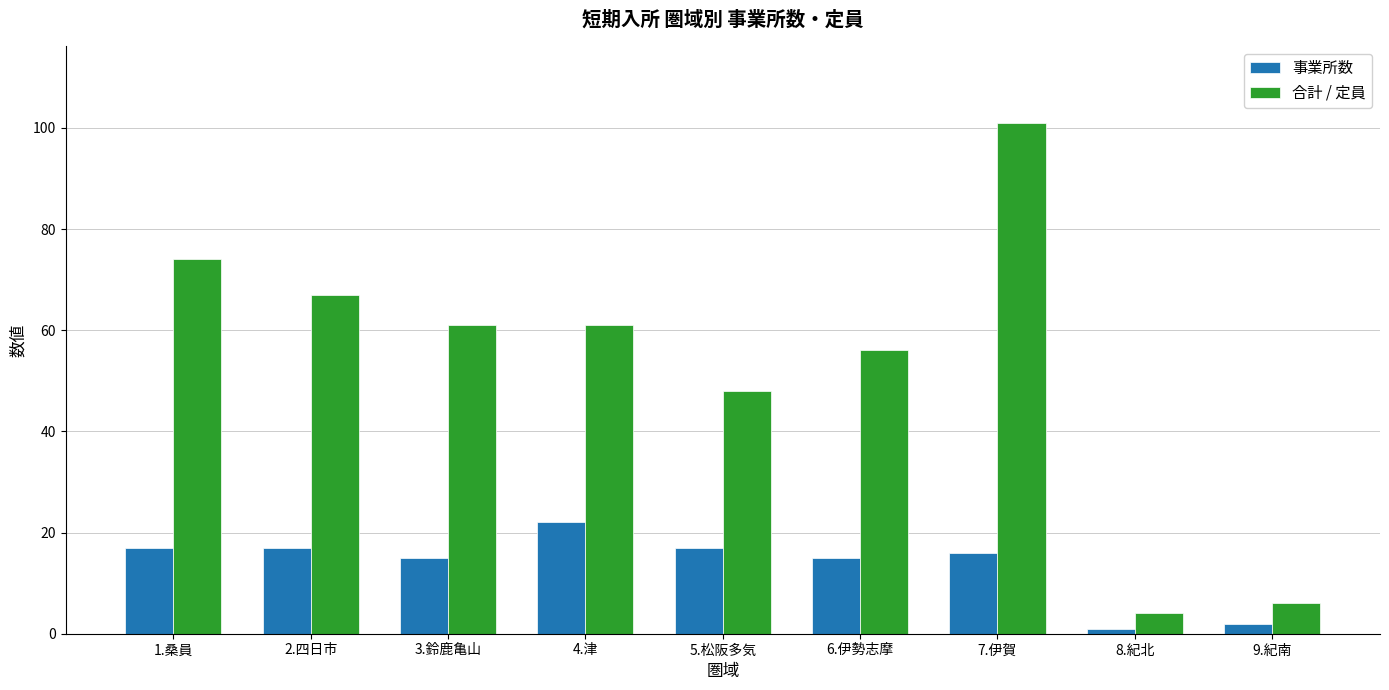

What is the difference between the highest and lowest values at 2.四日市?

50